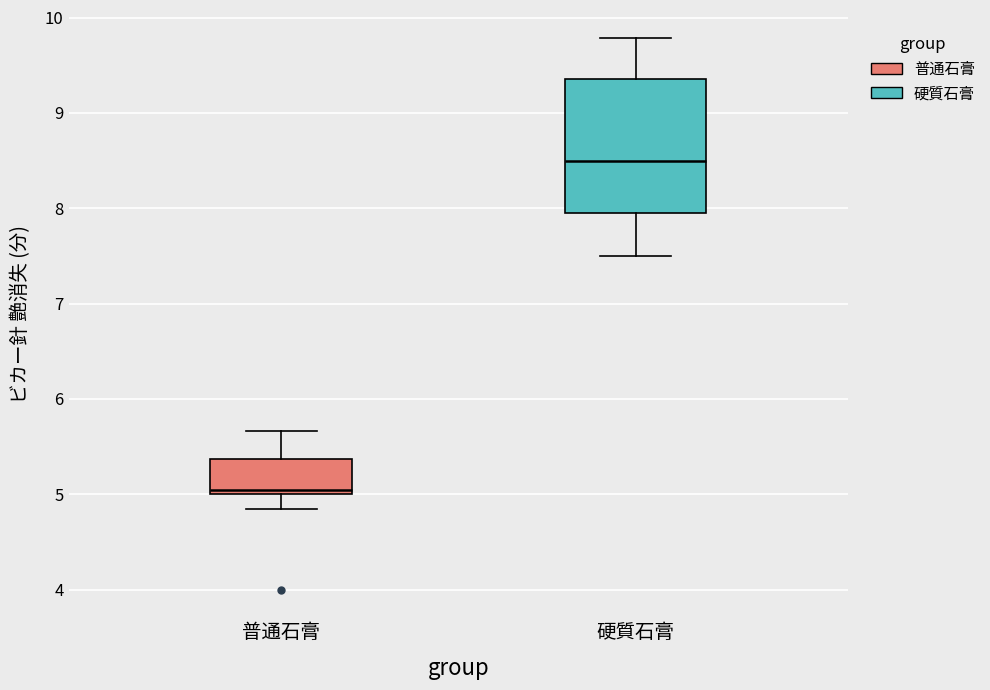

Where is the upper edge of the box for 普通石膏 on the y-axis? The values are not printed on the chart, so give them approximately, as read against the axis.

5.4